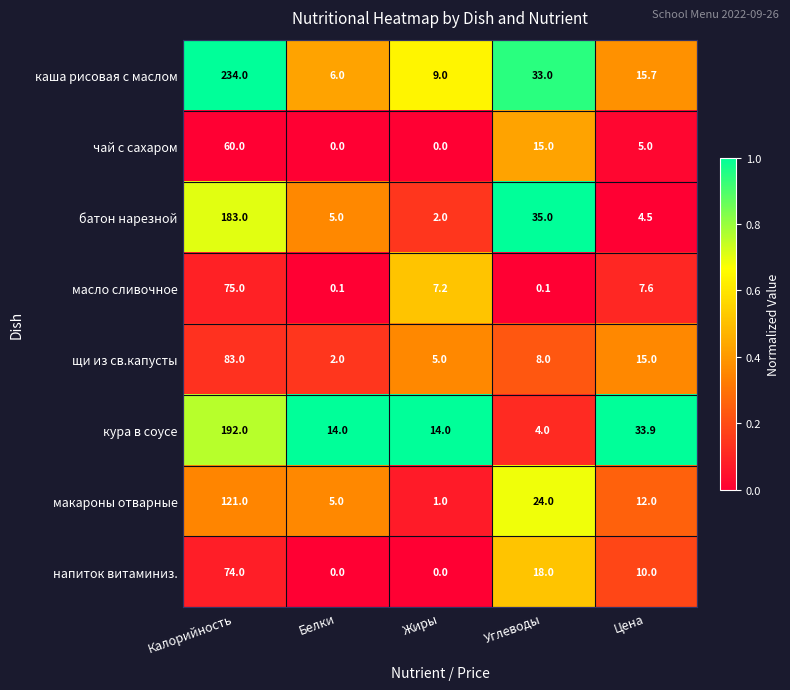

Is it true that макароны отварные equals 1.0 at Жиры?

True